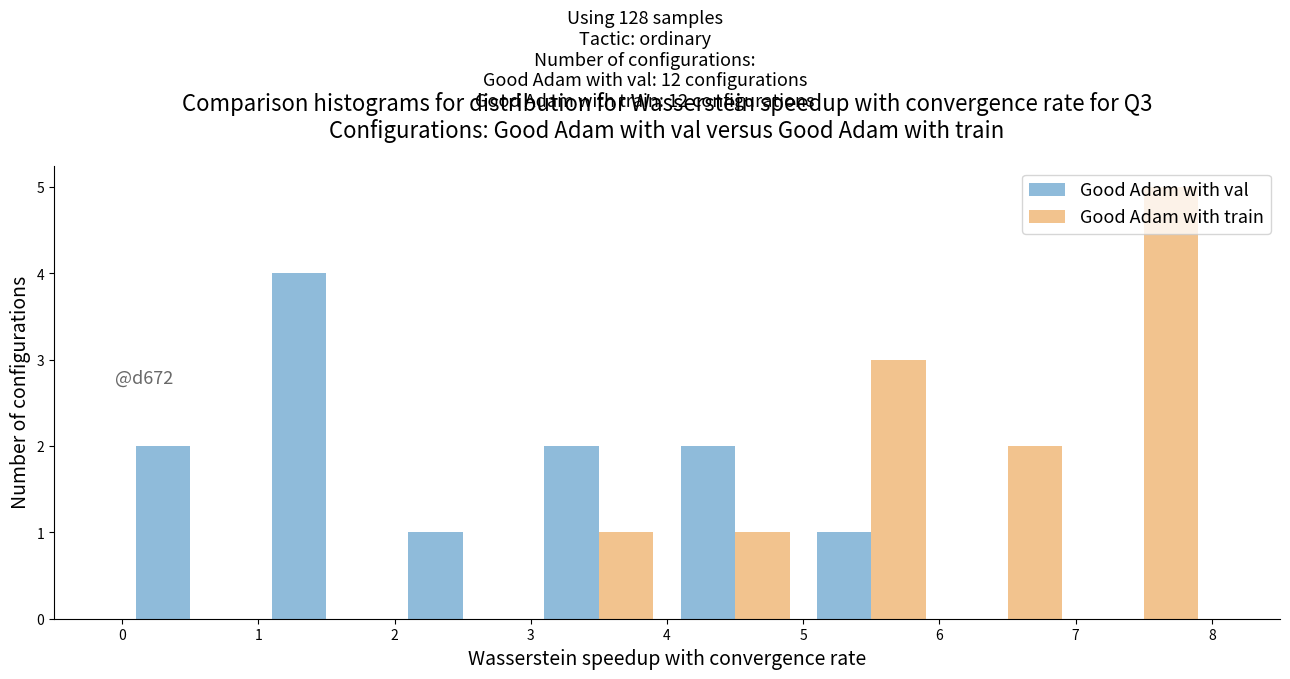

In the Good Adam with val series, which range on the x-axis has the tallest bar?

1 to 2